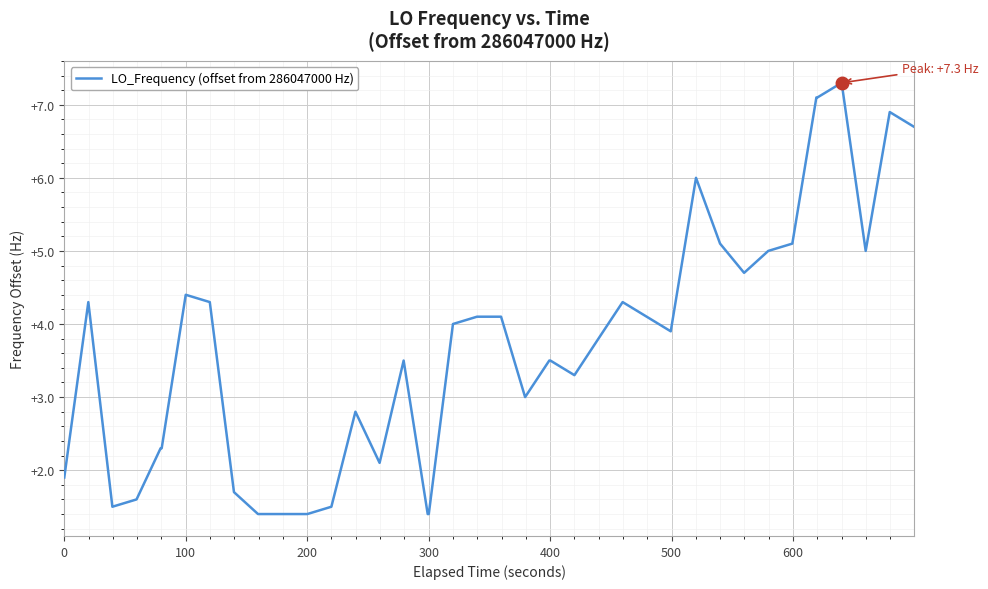

What is the average value?

3.7